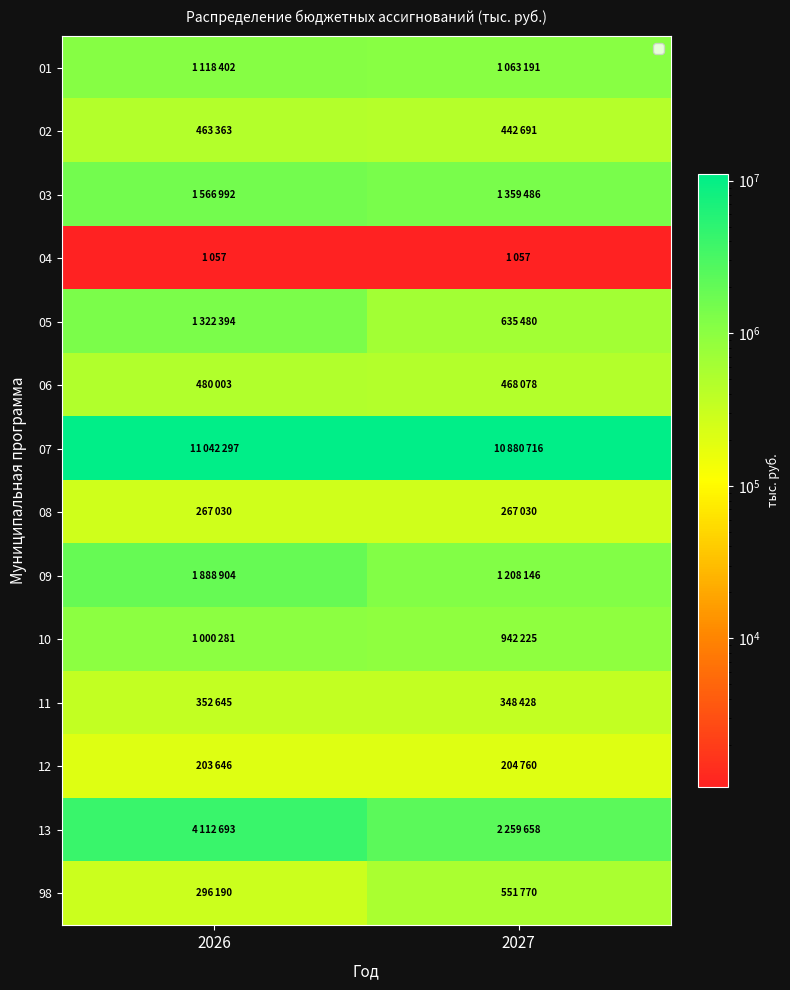

Reading right to left, extract all data points from this chart.

01: 2027=1063191	2026=1118402
02: 2027=442691	2026=463363
03: 2027=1359486	2026=1566992
04: 2027=1057	2026=1057
05: 2027=635480	2026=1322394
06: 2027=468078	2026=480003
07: 2027=10880716	2026=11042297
08: 2027=267030	2026=267030
09: 2027=1208146	2026=1888904
10: 2027=942225	2026=1000281
11: 2027=348428	2026=352645
12: 2027=204760	2026=203646
13: 2027=2259658	2026=4112693
98: 2027=551770	2026=296190